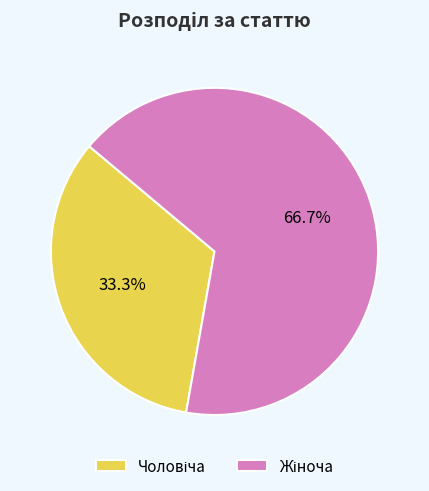

Does any single category account for the majority?

Yes